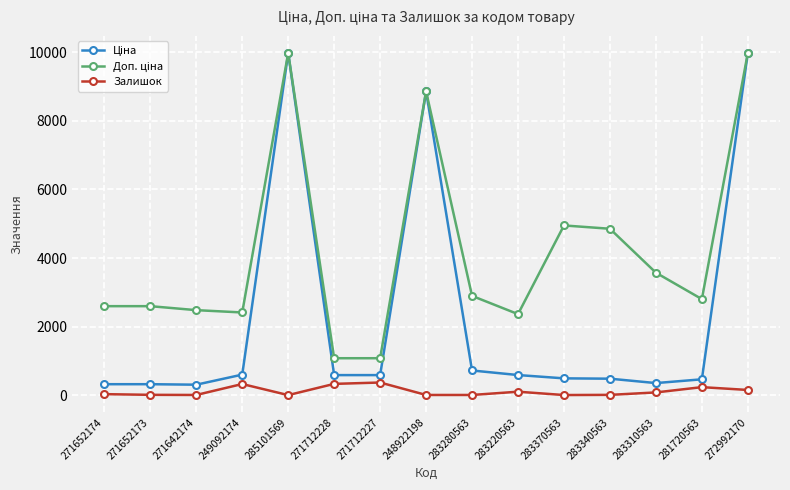

What is the total value across all series at 249092174?

3348.6